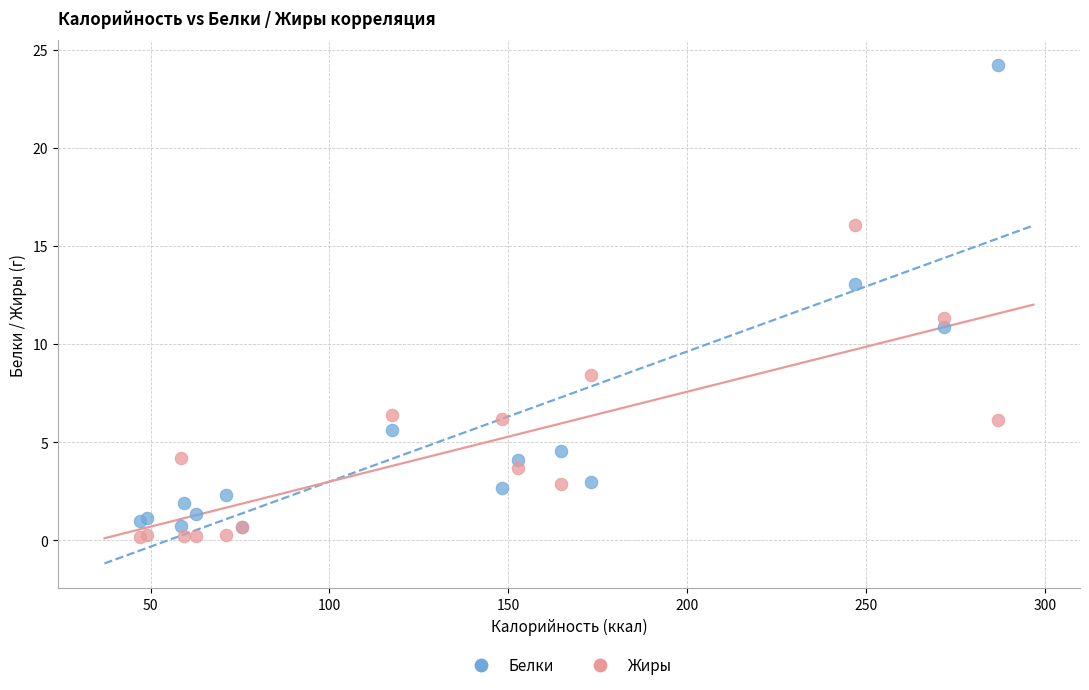

In the Белки series, what Y value is closest to 12?

13.1